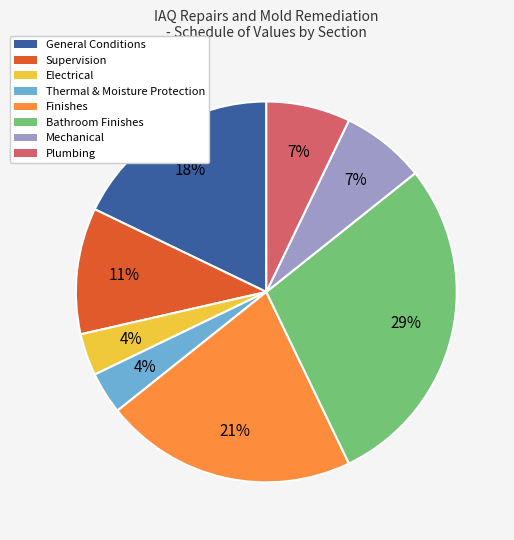

Is the sum of Plumbing and Thermal & Moisture Protection greater than half?

No